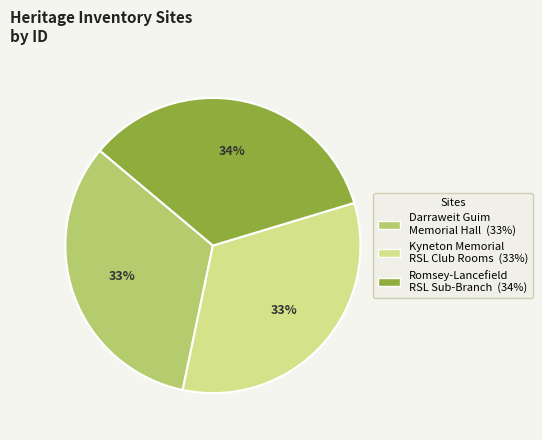

To the nearest percent, what is the difference between the largest and smallest slice percentages?

1%